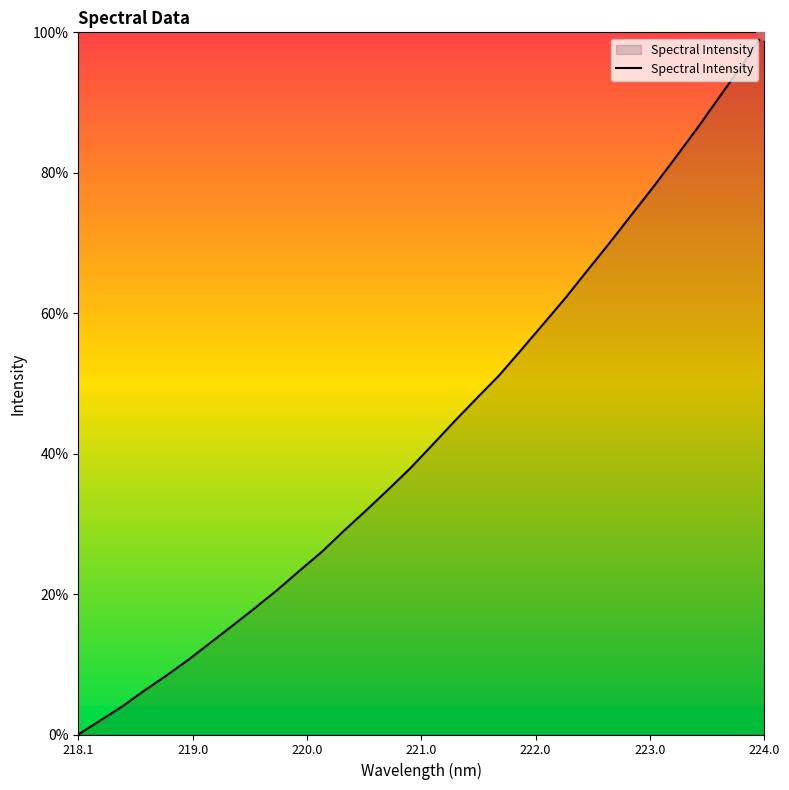

What is the maximum value shown in the chart?

100.0